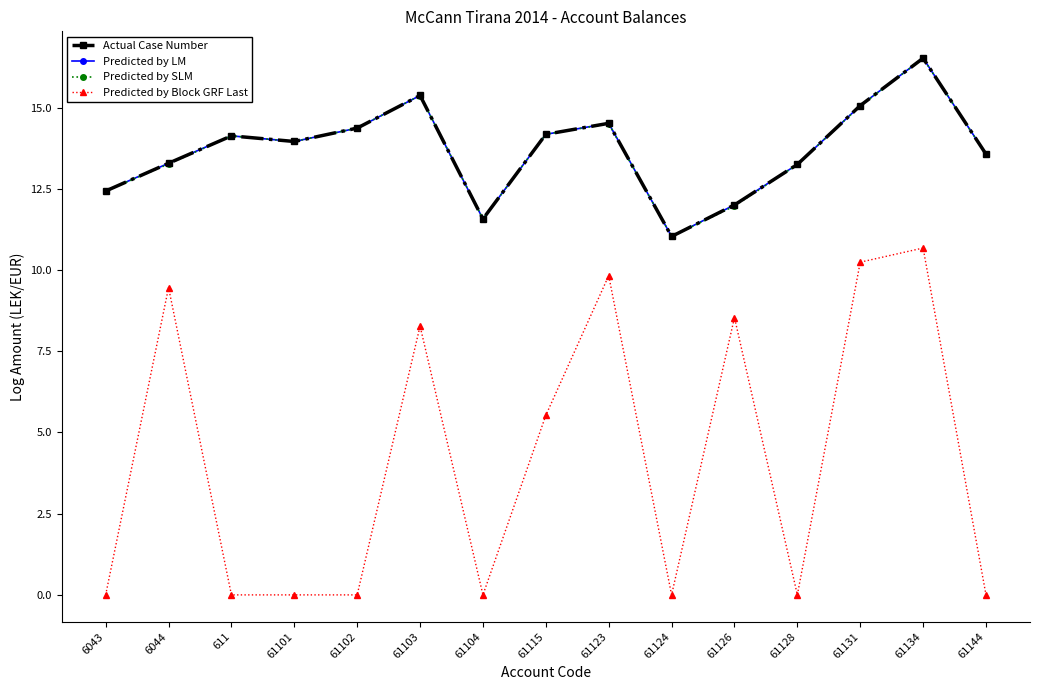

Does the chart have visible grid lines?

No